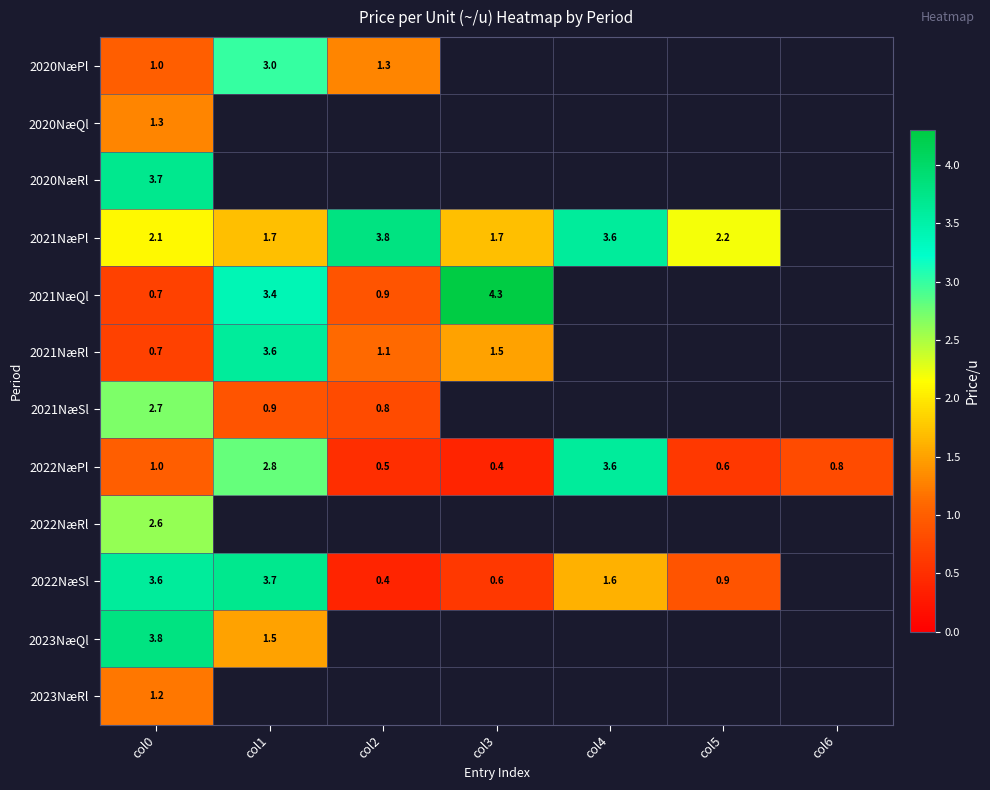

Count the 2022NæPl values in the range 0 to 2.

5